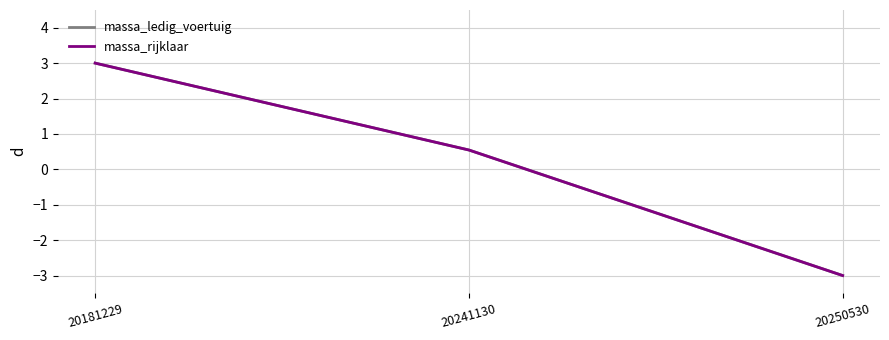

The value of massa_rijklaar at 20241130 is 0.8. True or false?

False